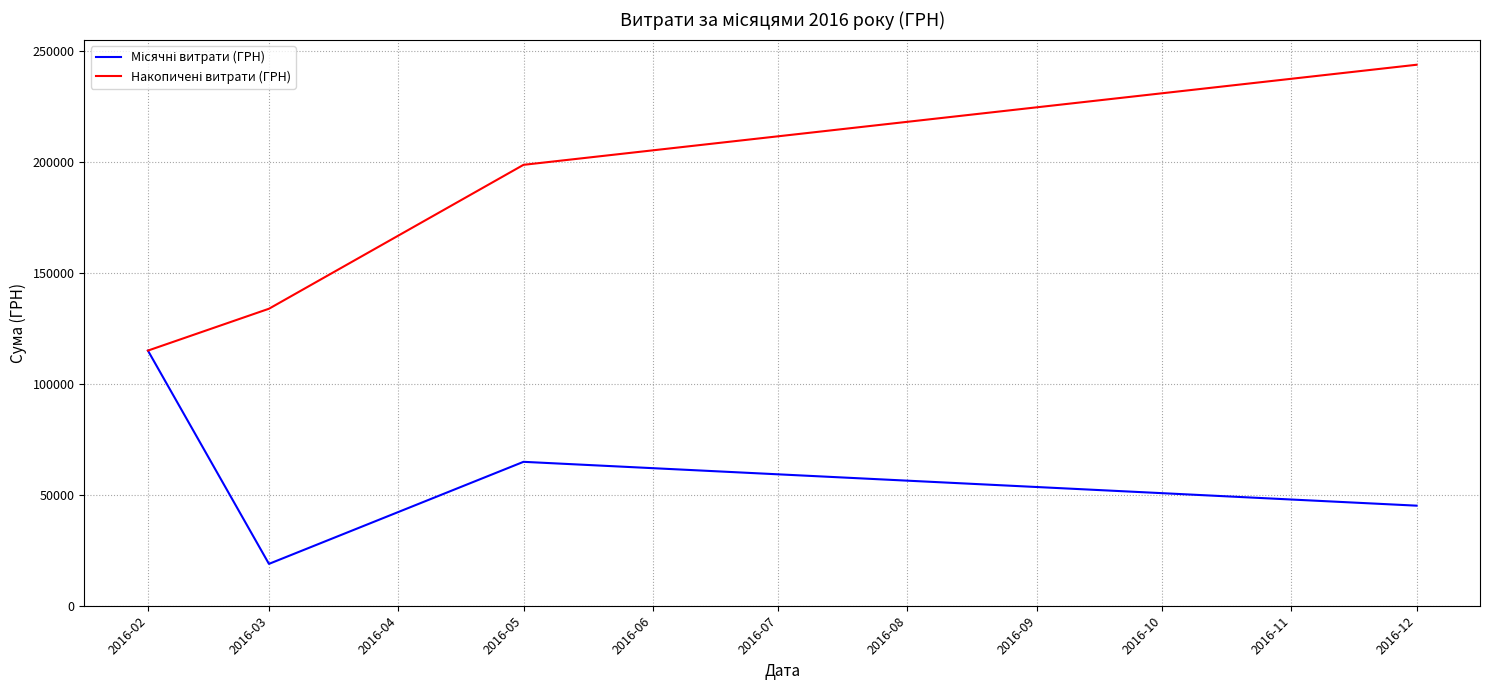

What is the smallest value displayed?

18876.9